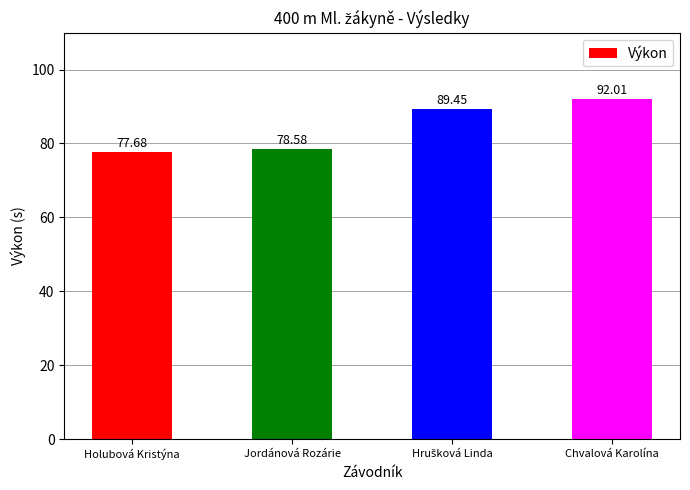

What is the value of the 4th bar from the left?

92.0